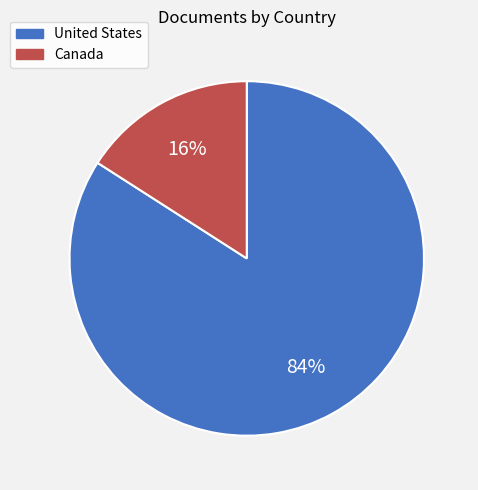

To the nearest percent, what percentage of the pie is Canada?

16%